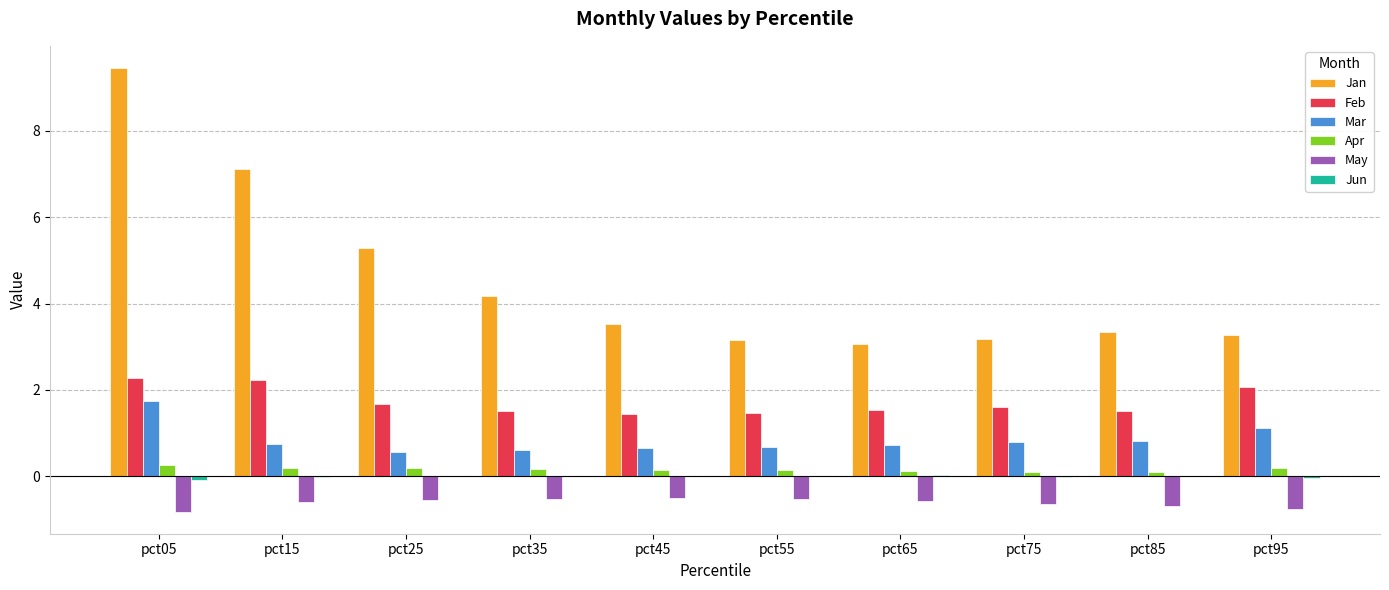

What is the sum of all Feb values?

17.3